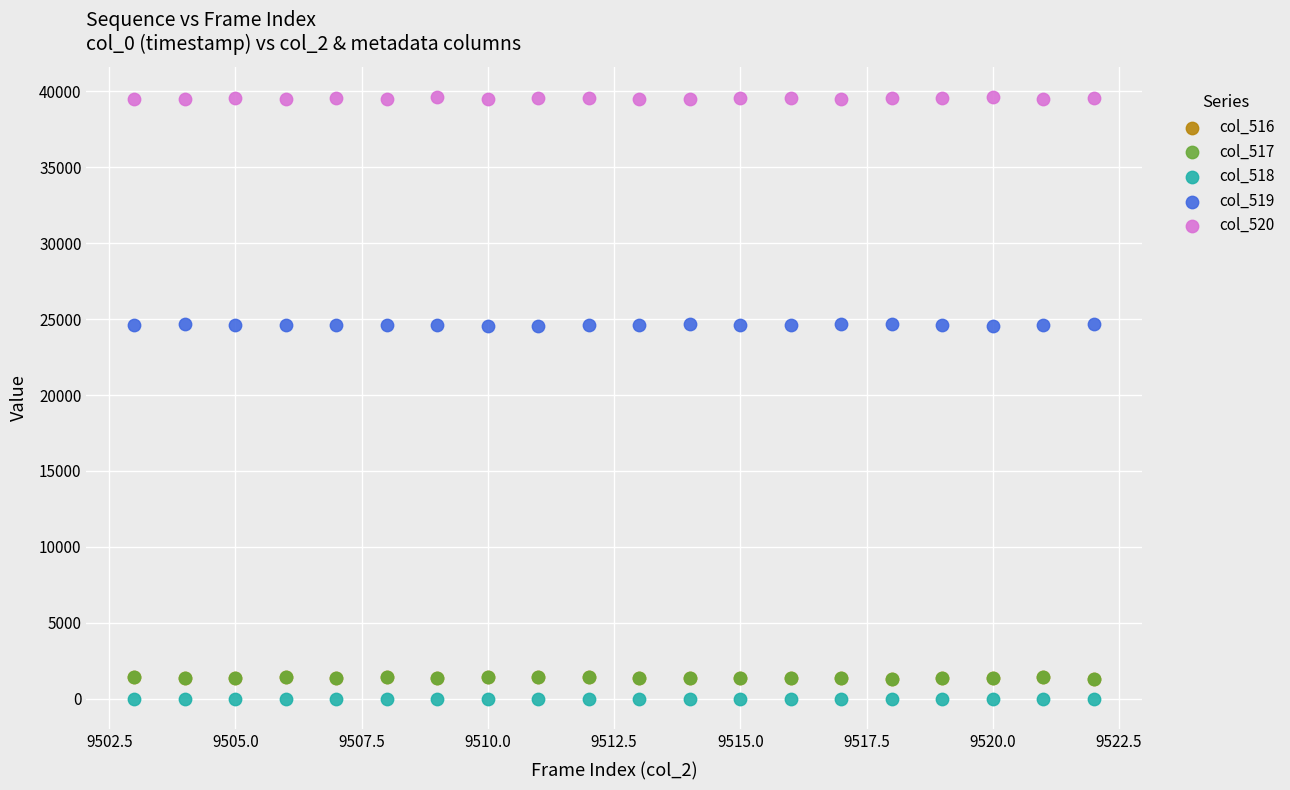

Which series reaches the maximum Y coordinate?

col_520